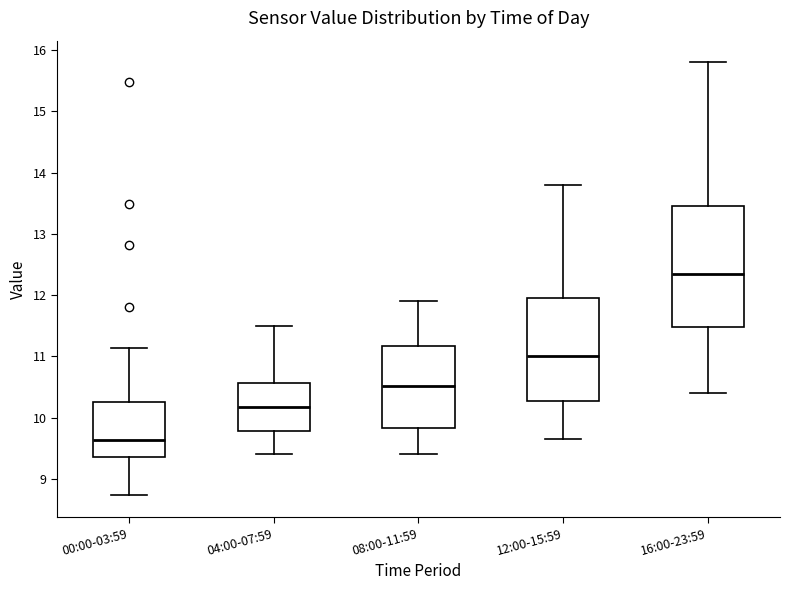

Comparing the boxes themselves (not the whiskers), which one is the tallest?

16:00-23:59